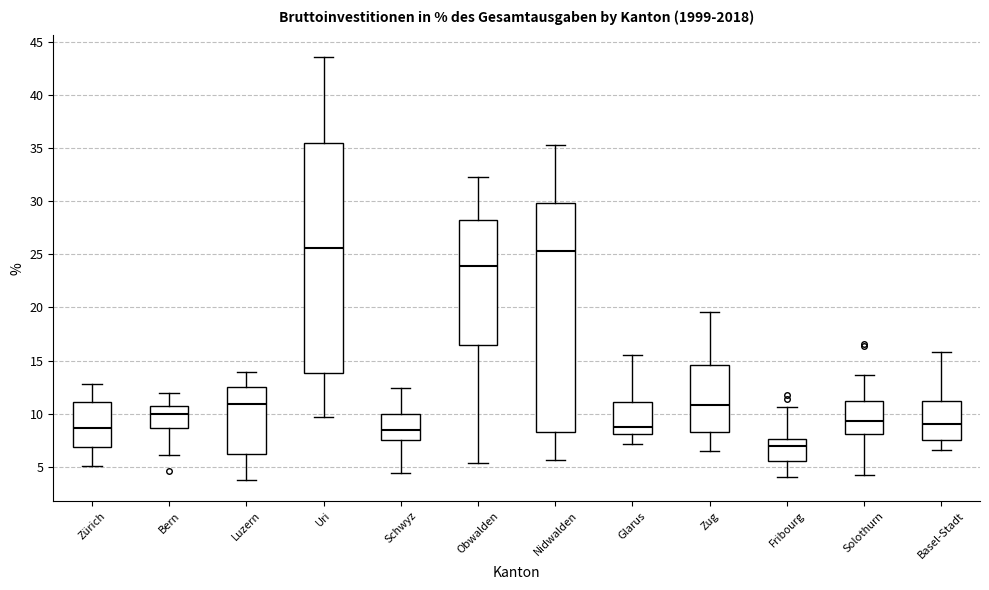

Which box's median line is the lowest?

Fribourg